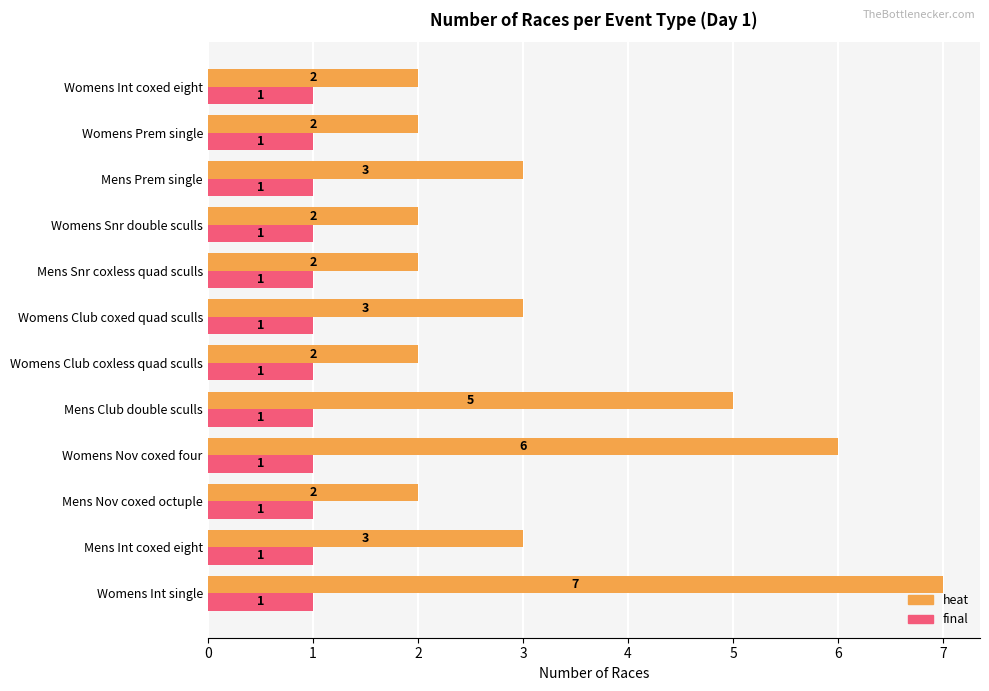

Count the heat values in the range 2 to 5.

10